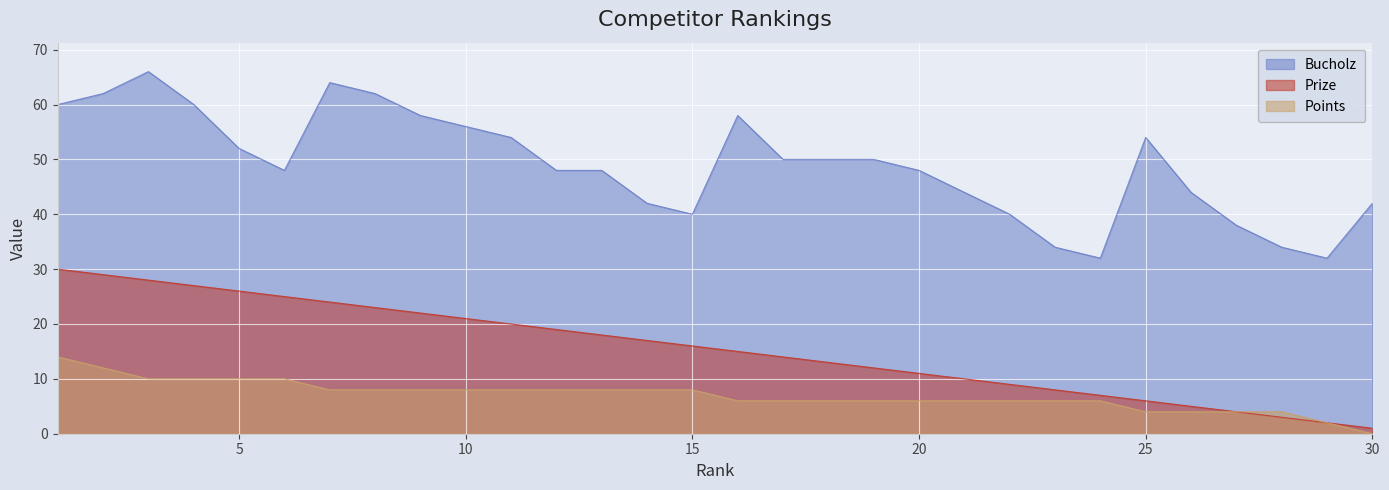

True or false: Points and Bucholz intersect in this chart.

False